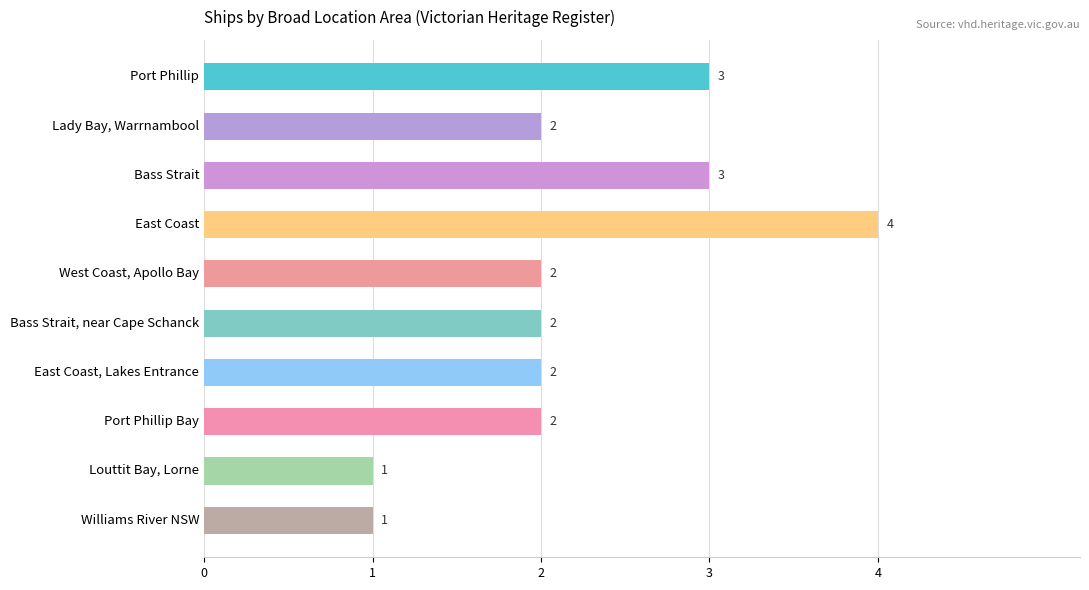

The chart shows a value of 2 at Bass Strait, near Cape Schanck. True or false?

True